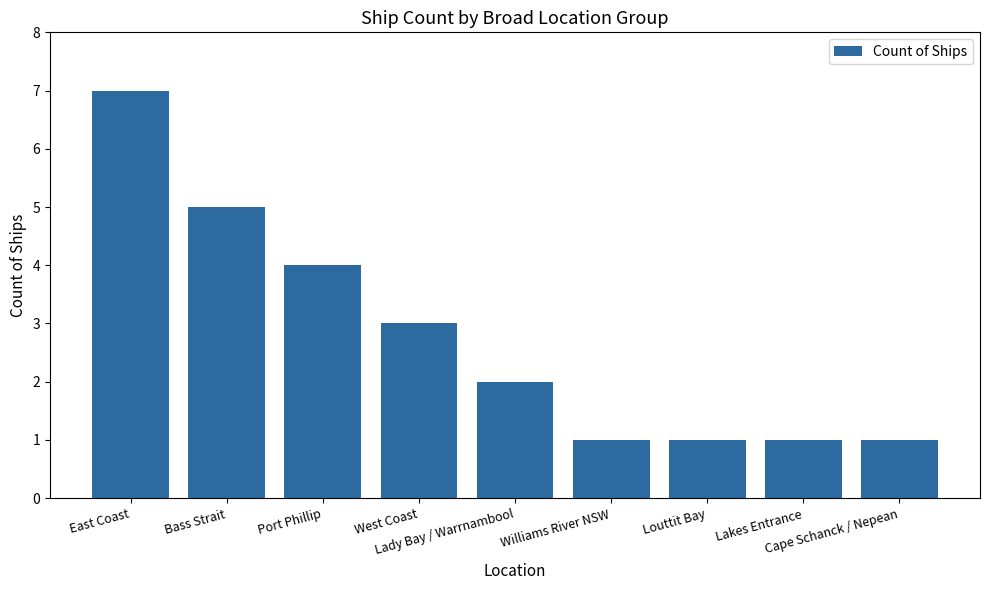

What is the minimum value shown in the chart?

1